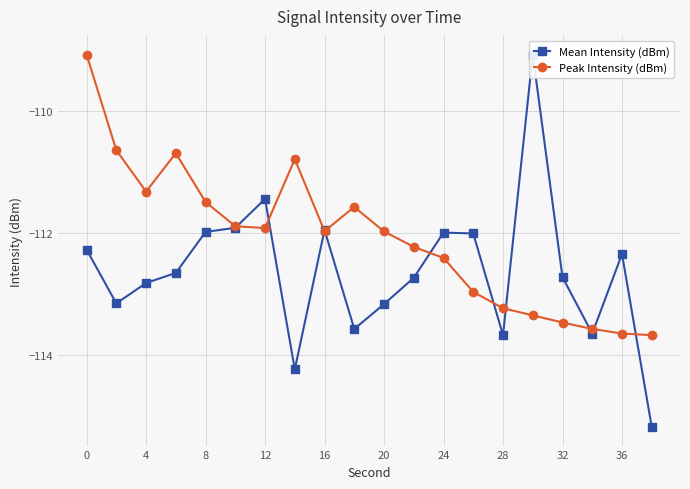

Which series has the largest range (max minus min)?

Mean Intensity (dBm)